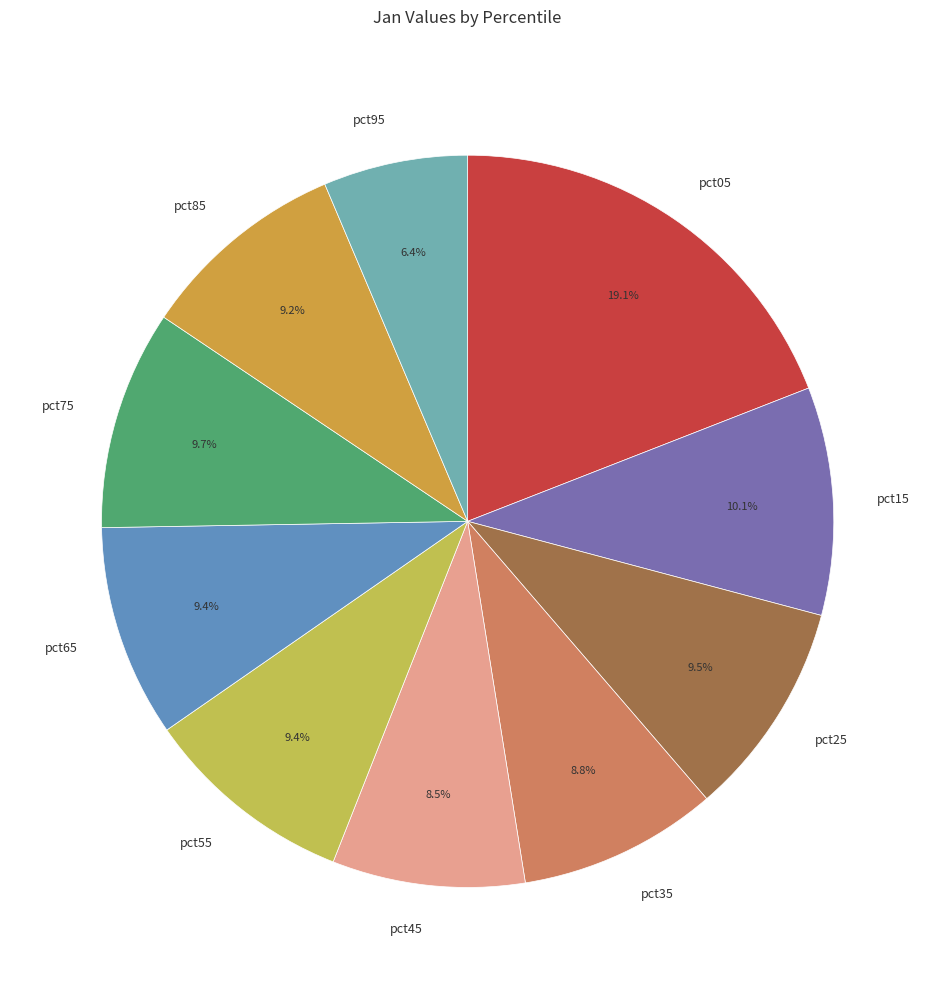

Does pct65 account for over 50% of the chart?

No